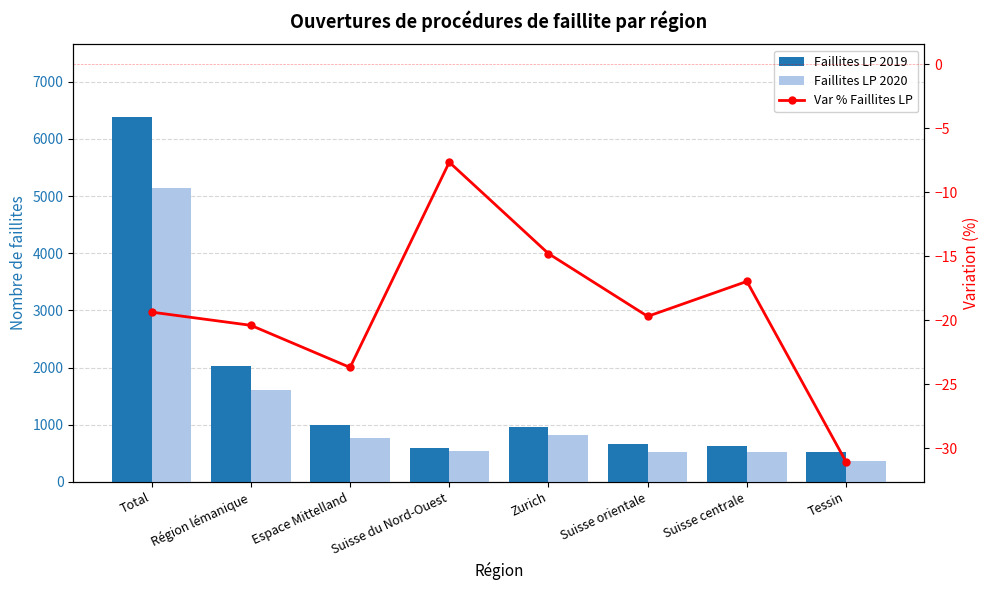

What is the maximum value shown in the chart?

6379.0